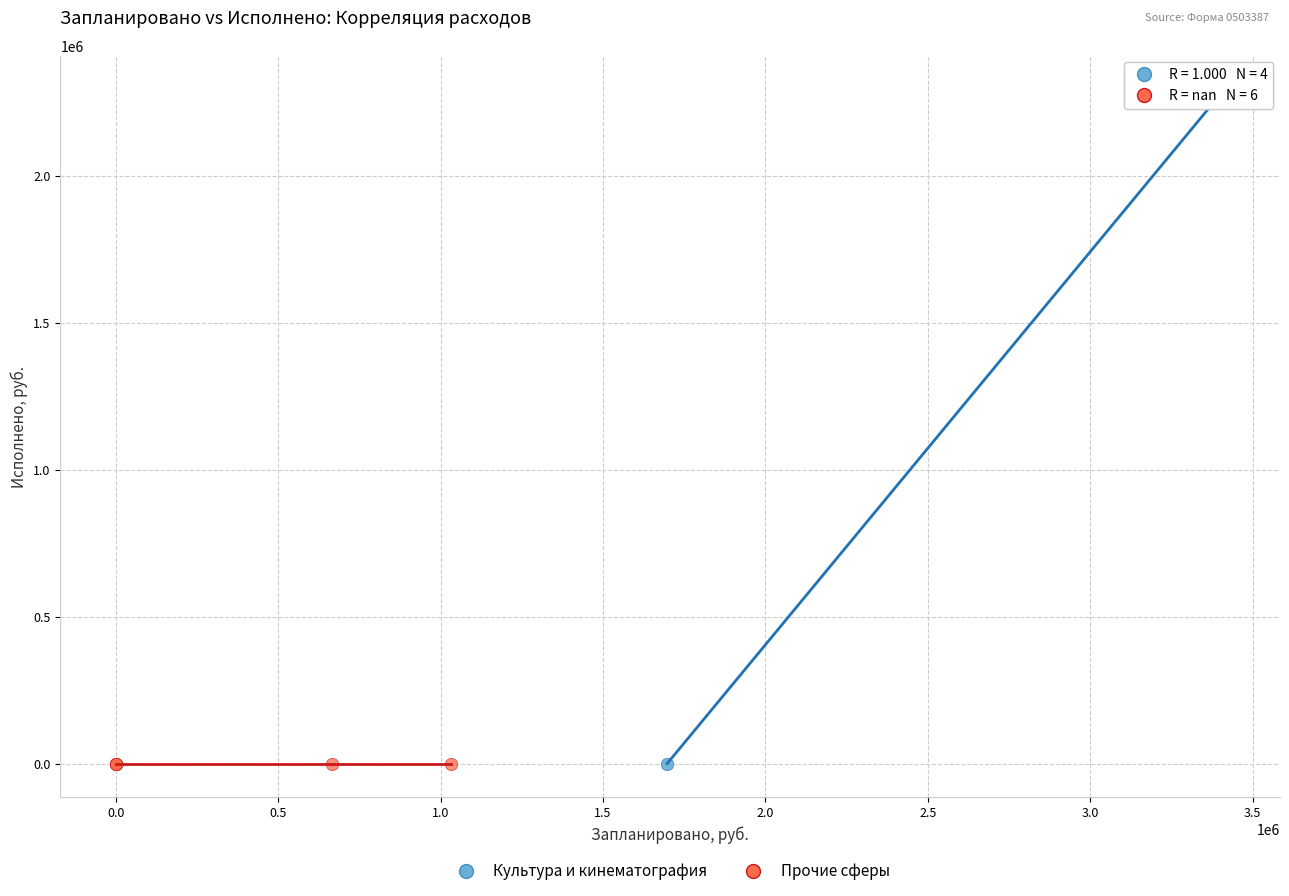

Which series reaches the maximum Y coordinate?

Культура и кинематография